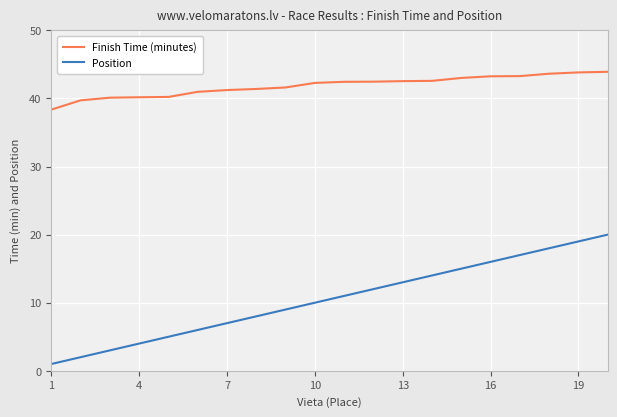

List the series in order of their overall mean, highest first.

Finish Time (minutes), Position